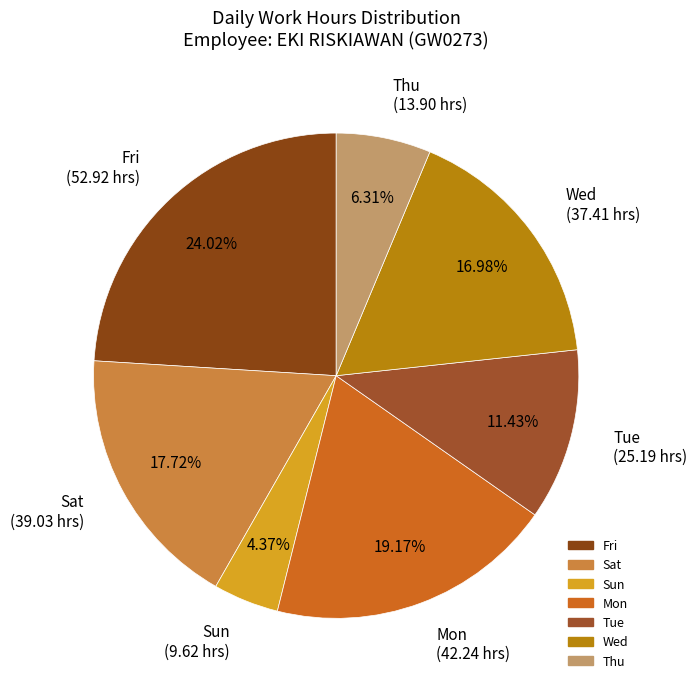

How many segments does this pie chart have?

7